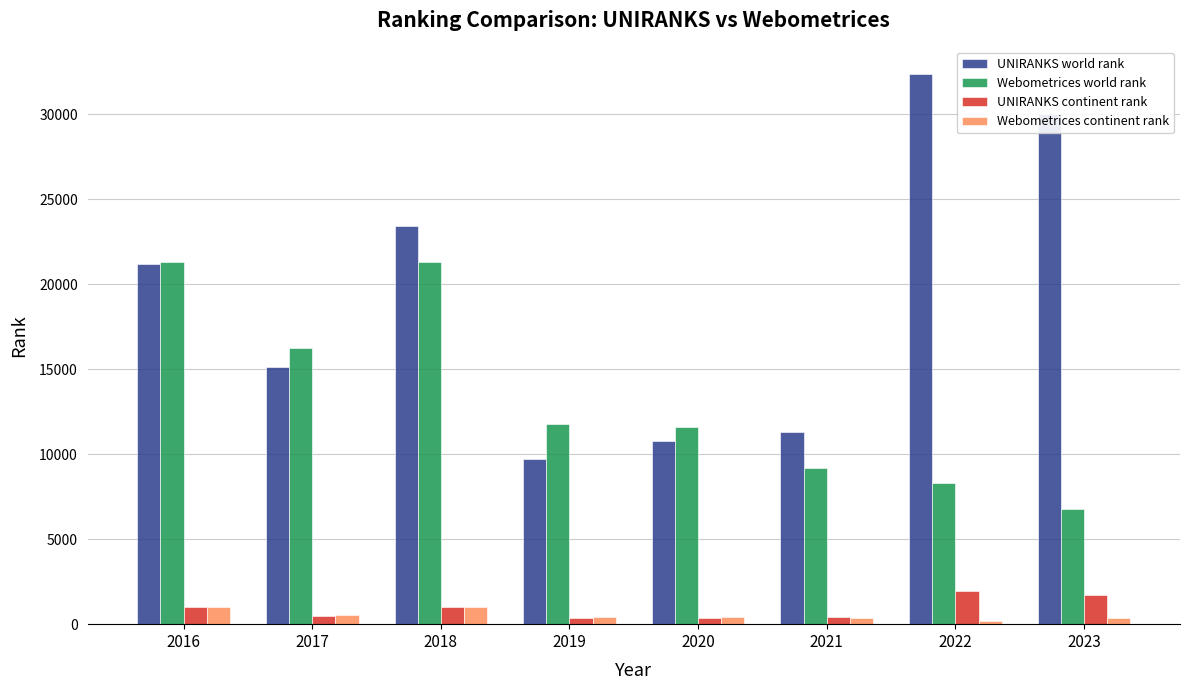

The UNIRANKS world rank series shows 23449 at 2018. True or false?

True